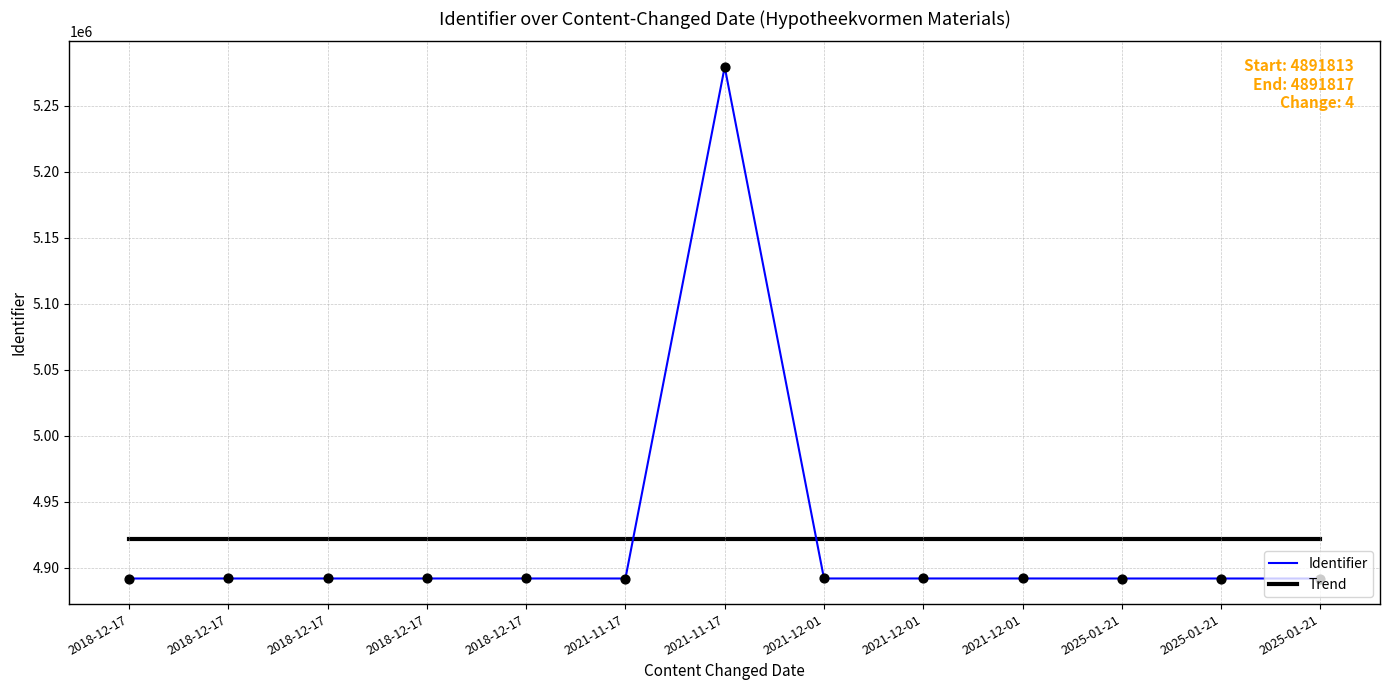

Between 2021-11-17 and 2025-01-21, which is larger?

2021-11-17